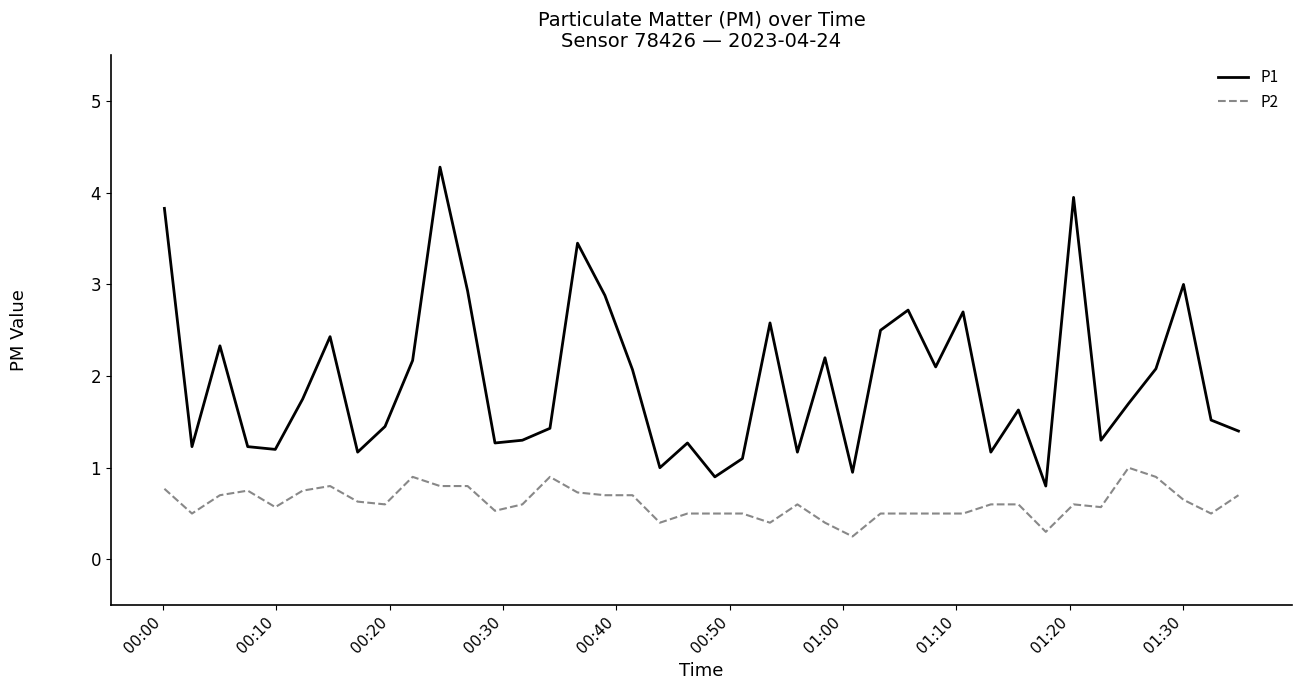

Count the P2 values in the range 0 to 1.

40